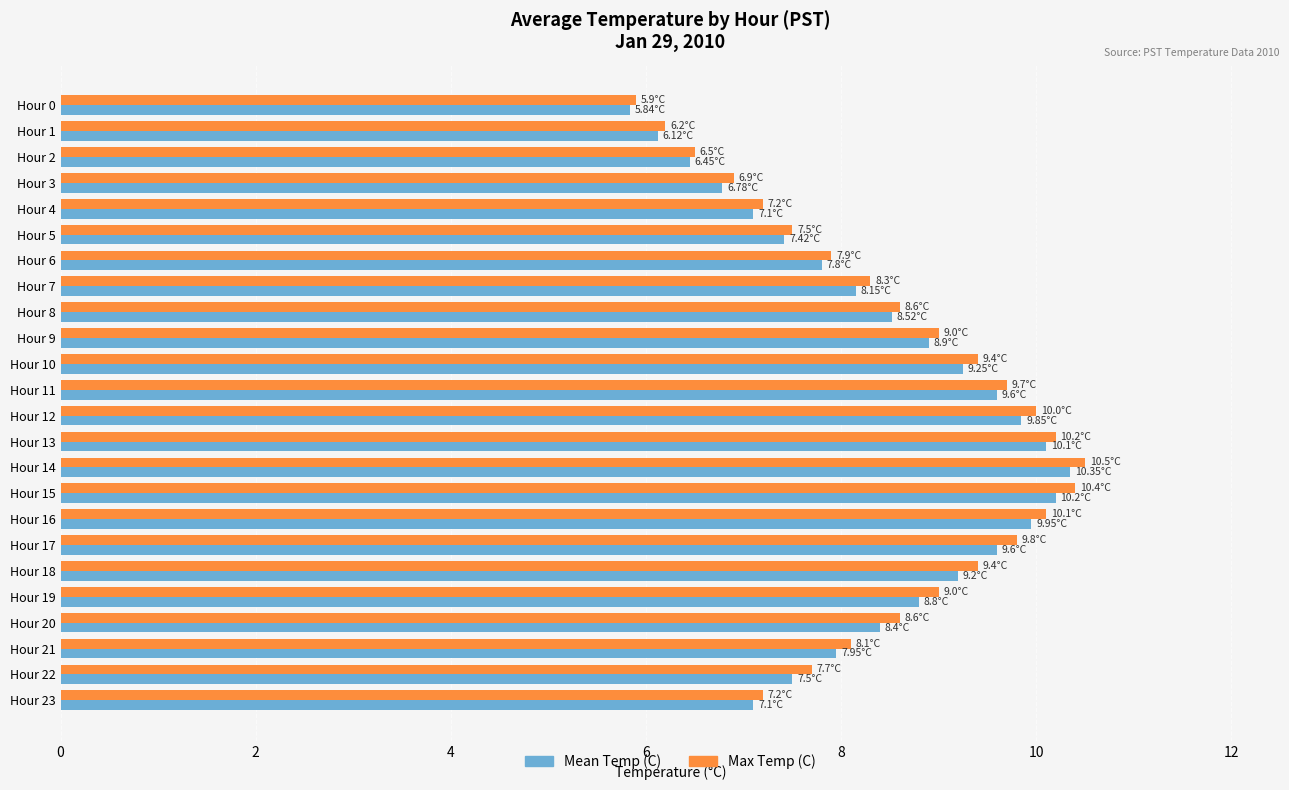

Which series has the largest range (max minus min)?

Max Temp (C)